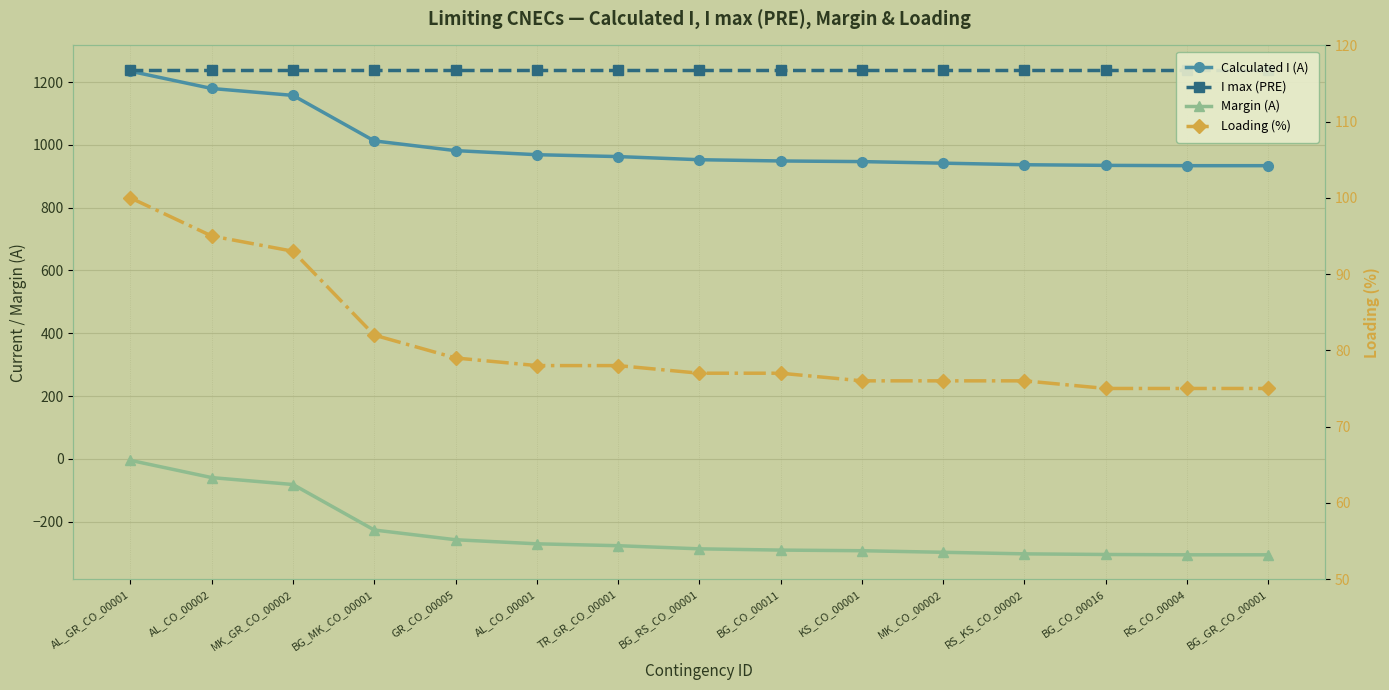

True or false: Margin (A) has a value of -258 at GR_CO_00005.

True